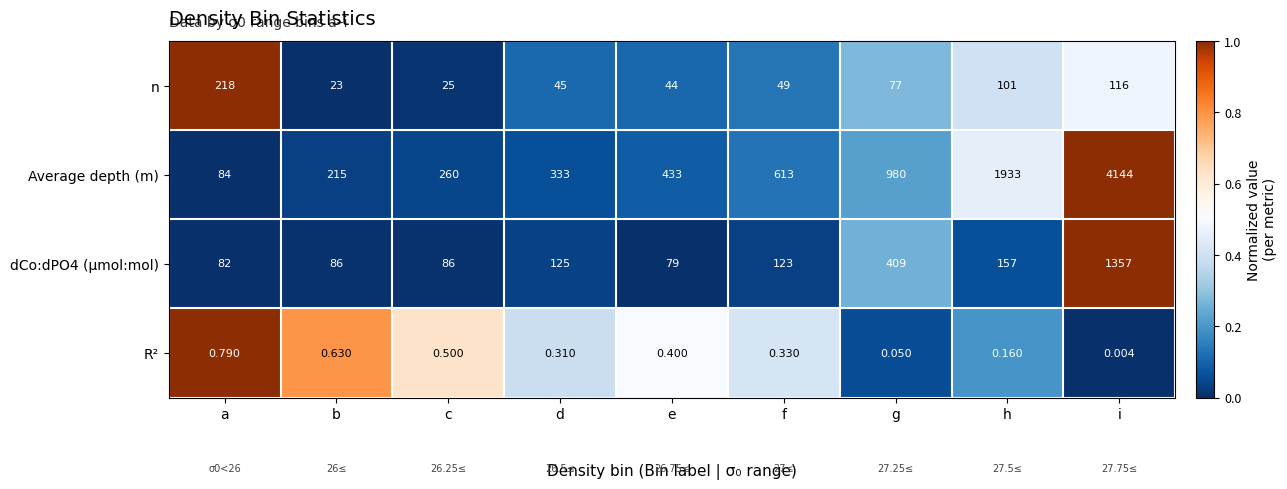

List the labels in order of n value, largest first.

a, i, h, g, f, d, e, c, b